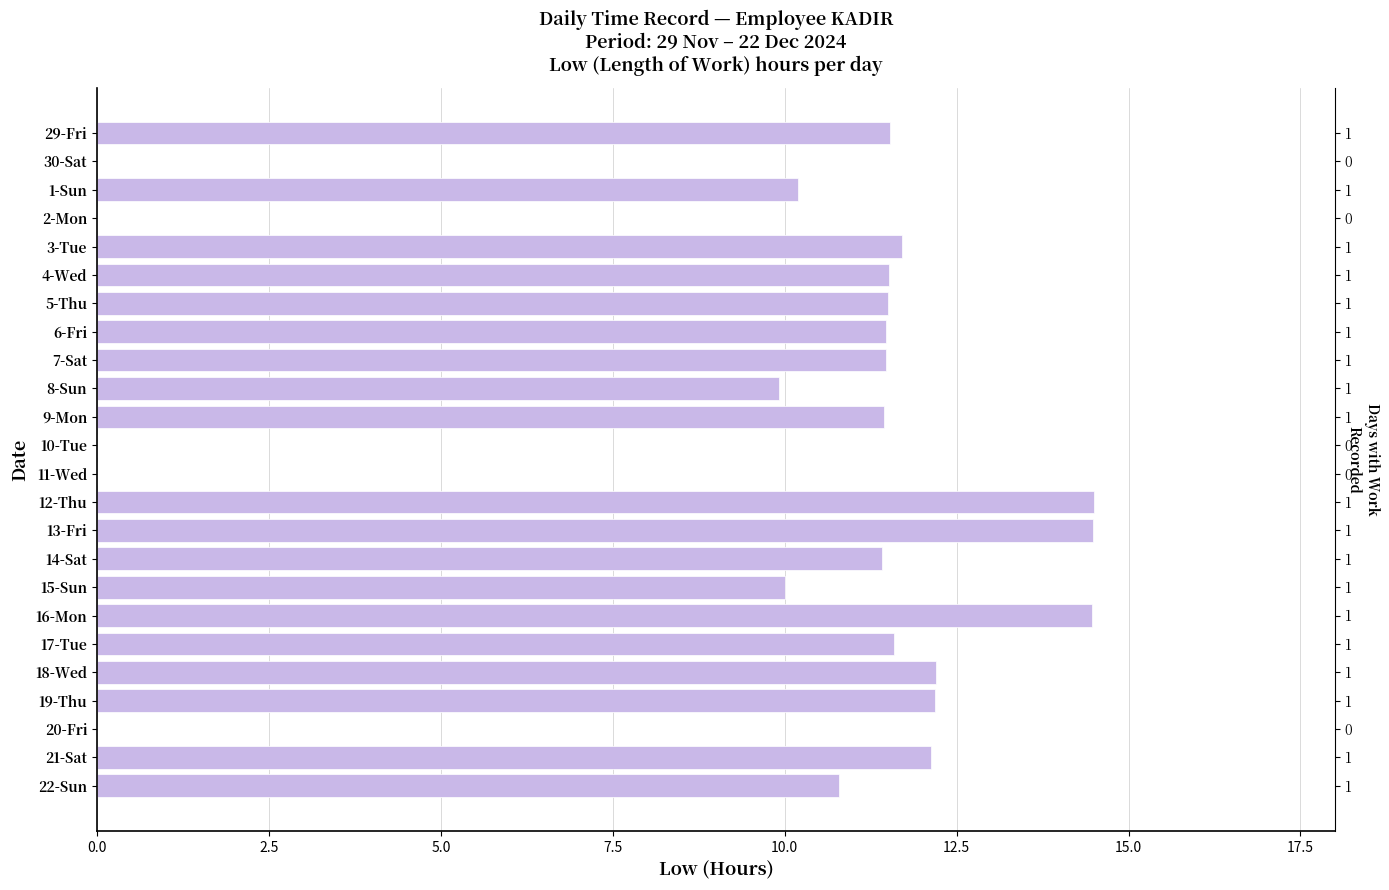

Reading left to right, what are all the values shown in this chart?

11.5	0.0	10.2	0.0	11.7	11.5	11.5	11.5	11.5	9.9	11.4	0.0	0.0	14.5	14.5	11.4	10.0	14.5	11.6	12.2	12.2	0.0	12.1	10.8